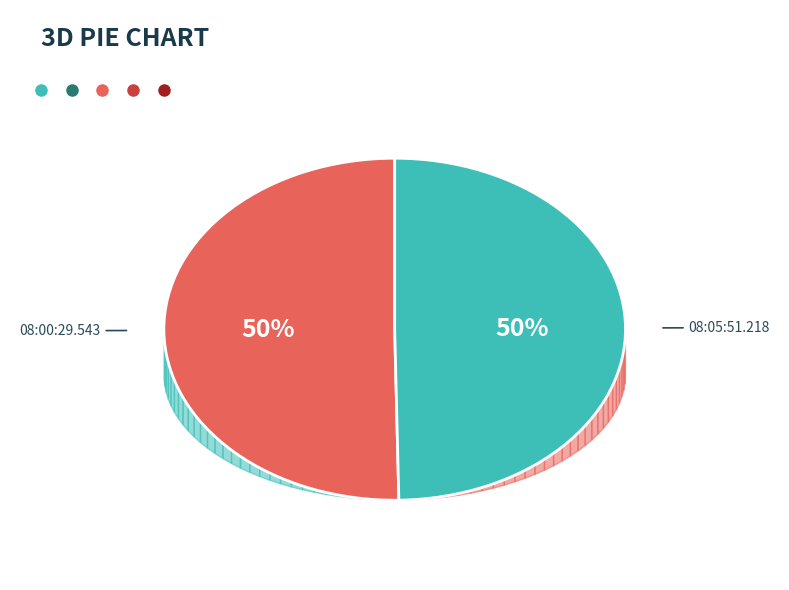

The 08:00:29.543 slice represents 50% of the pie. True or false?

True